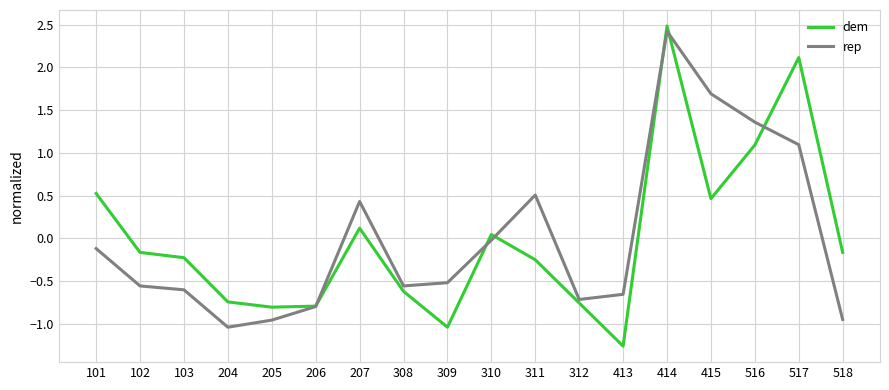

What is the total value across all series at 414?

4.9